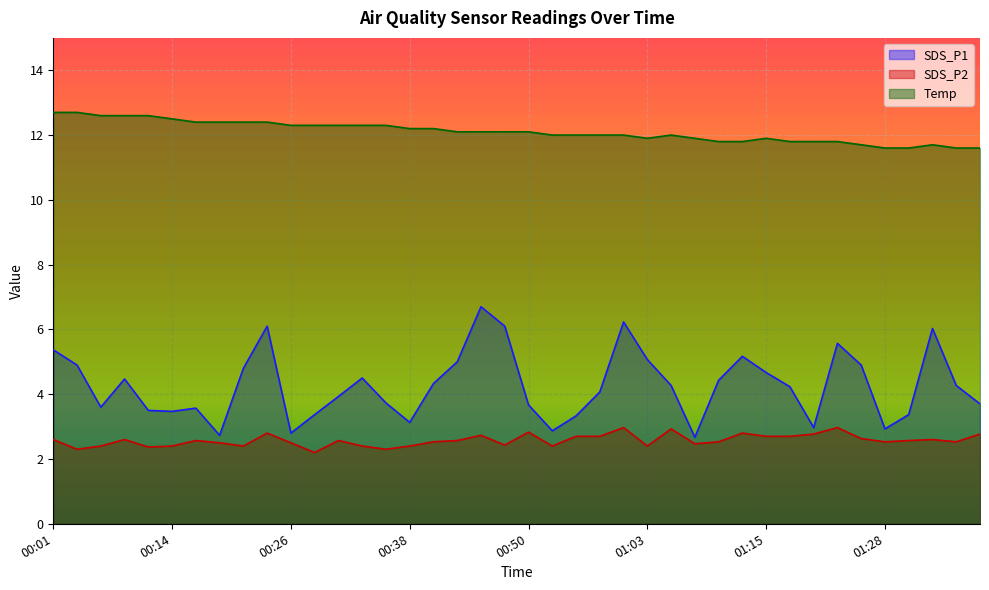

Reading left to right, extract all data points from this chart.

SDS_P1: 00:01=5.4	00:04=4.9	00:06=3.6	00:09=4.5	00:11=3.5	00:14=3.5	00:16=3.6	00:18=2.7	00:21=4.8	00:23=6.1	00:26=2.8	00:28=3.4	00:31=3.9	00:33=4.5	00:36=3.7	00:38=3.1	00:40=4.3	00:43=5.0	00:45=6.7	00:48=6.1	00:50=3.7	00:53=2.9	00:55=3.3	00:58=4.1	01:00=6.2	01:03=5.1	01:05=4.3	01:08=2.7	01:10=4.4	01:13=5.2	01:15=4.7	01:18=4.2	01:20=3.0	01:23=5.6	01:26=4.9	01:28=2.9	01:31=3.4	01:33=6.0	01:36=4.3	01:38=3.7
SDS_P2: 00:01=2.6	00:04=2.3	00:06=2.4	00:09=2.6	00:11=2.4	00:14=2.4	00:16=2.6	00:18=2.5	00:21=2.4	00:23=2.8	00:26=2.5	00:28=2.2	00:31=2.6	00:33=2.4	00:36=2.3	00:38=2.4	00:40=2.5	00:43=2.6	00:45=2.7	00:48=2.4	00:50=2.8	00:53=2.4	00:55=2.7	00:58=2.7	01:00=3.0	01:03=2.4	01:05=2.9	01:08=2.5	01:10=2.5	01:13=2.8	01:15=2.7	01:18=2.7	01:20=2.8	01:23=3.0	01:26=2.6	01:28=2.5	01:31=2.6	01:33=2.6	01:36=2.5	01:38=2.8
Temp: 00:01=12.7	00:04=12.7	00:06=12.6	00:09=12.6	00:11=12.6	00:14=12.5	00:16=12.4	00:18=12.4	00:21=12.4	00:23=12.4	00:26=12.3	00:28=12.3	00:31=12.3	00:33=12.3	00:36=12.3	00:38=12.2	00:40=12.2	00:43=12.1	00:45=12.1	00:48=12.1	00:50=12.1	00:53=12.0	00:55=12.0	00:58=12.0	01:00=12.0	01:03=11.9	01:05=12.0	01:08=11.9	01:10=11.8	01:13=11.8	01:15=11.9	01:18=11.8	01:20=11.8	01:23=11.8	01:26=11.7	01:28=11.6	01:31=11.6	01:33=11.7	01:36=11.6	01:38=11.6